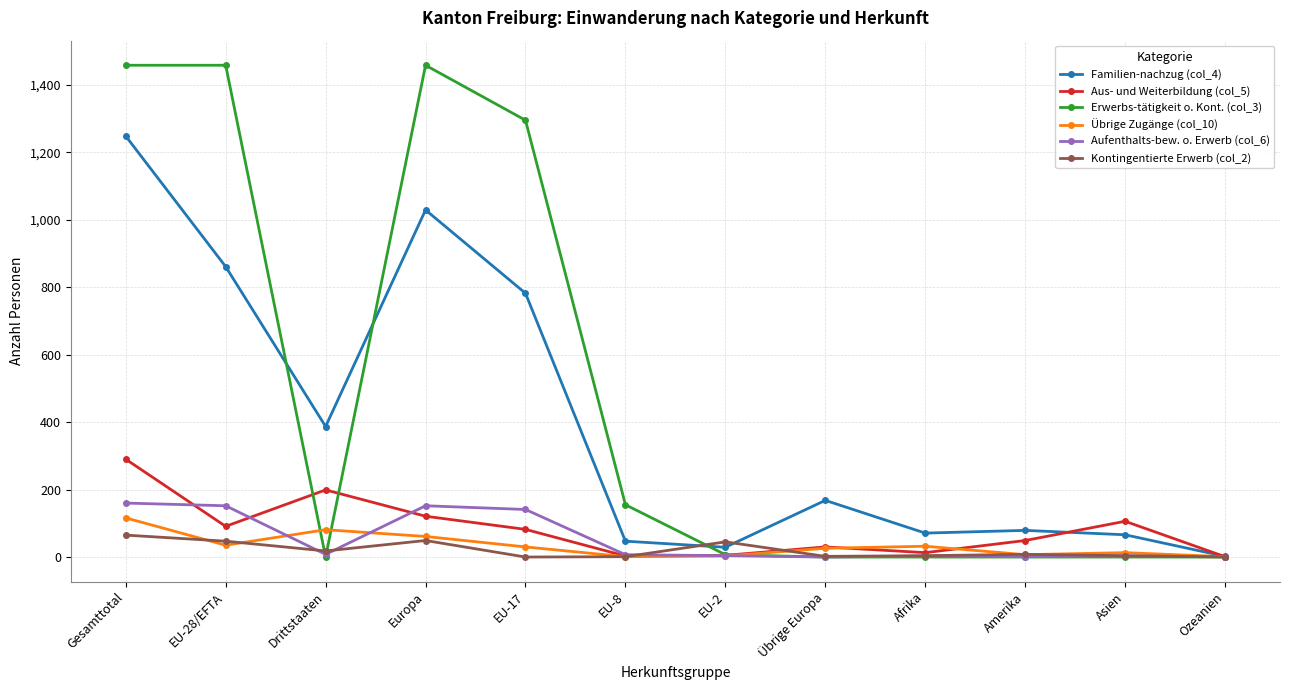

What position from the right is Übrige Europa?

5